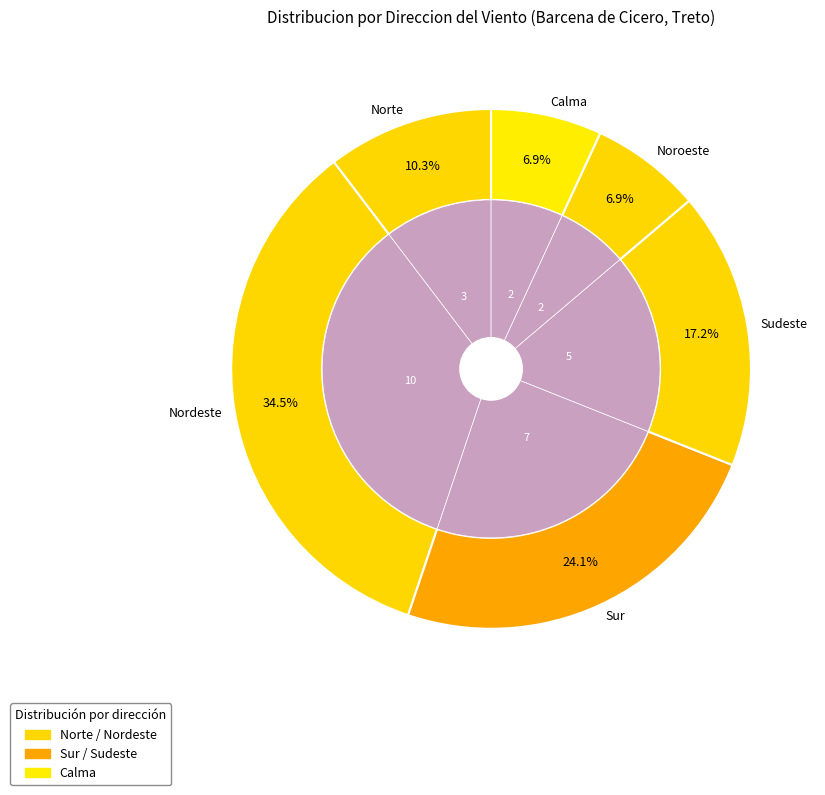

To the nearest percent, what percentage of the pie is Sur?

24%